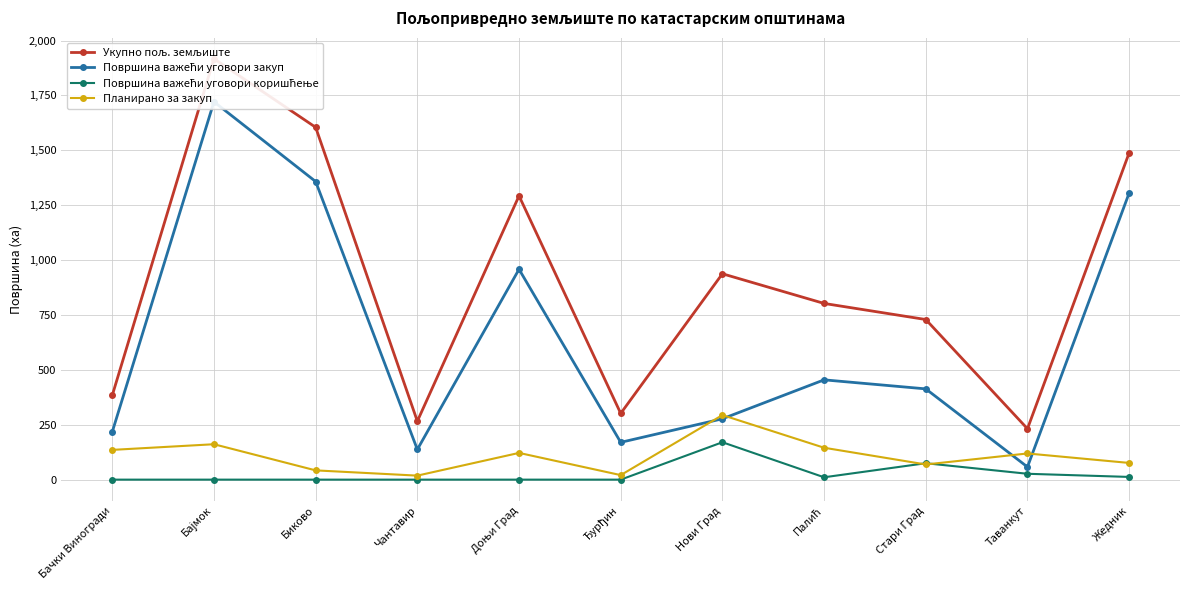

Is it true that Планирано за закуп equals 62.3 at Биково?

False